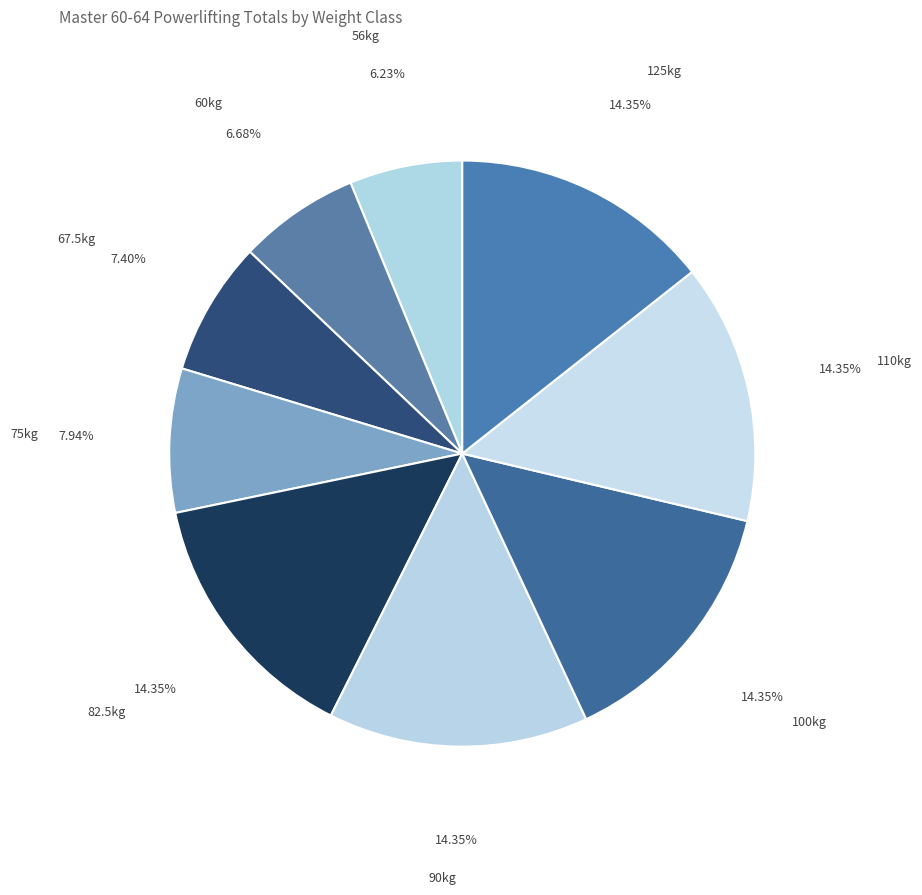

Does 60kg account for over 50% of the chart?

No